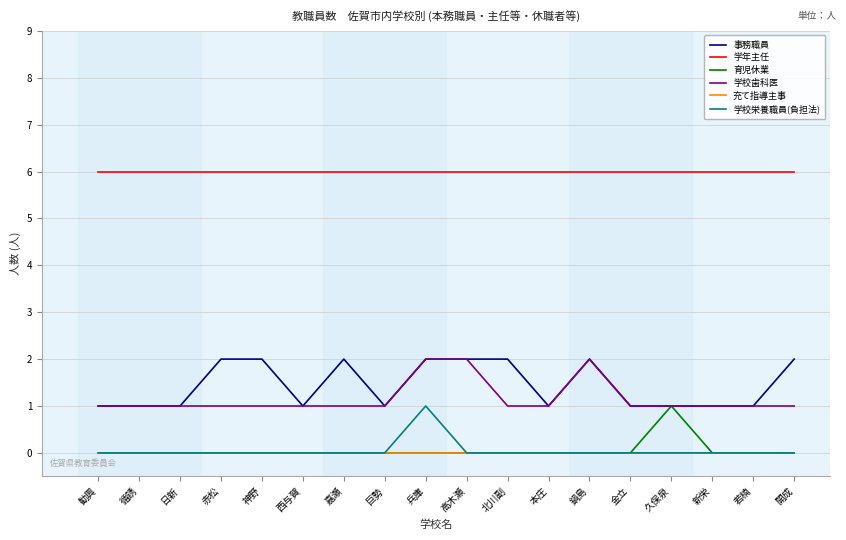

What position from the left is 勧興?

1